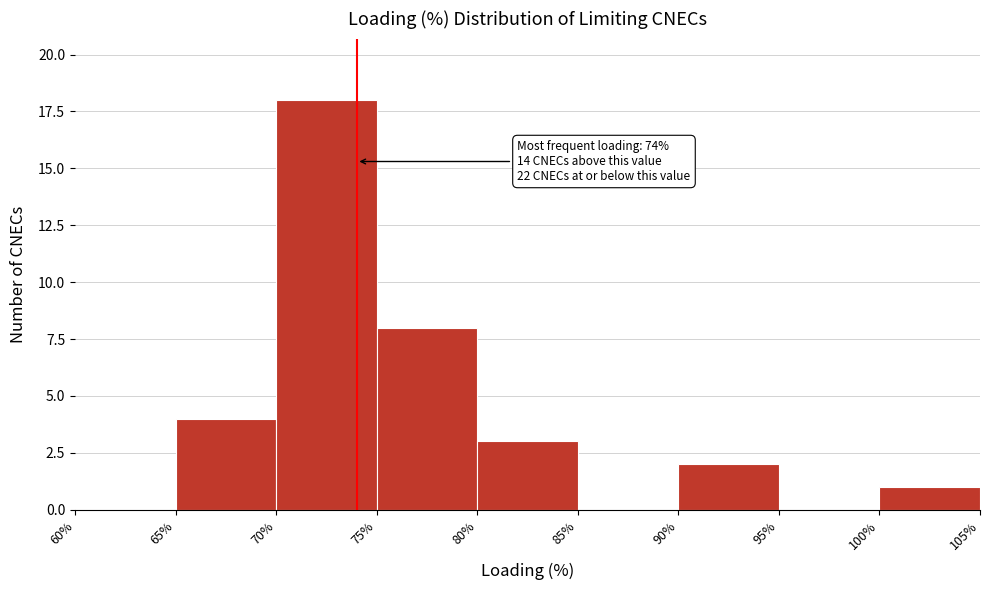

Which range on the x-axis has the tallest bar?

70% to 75%